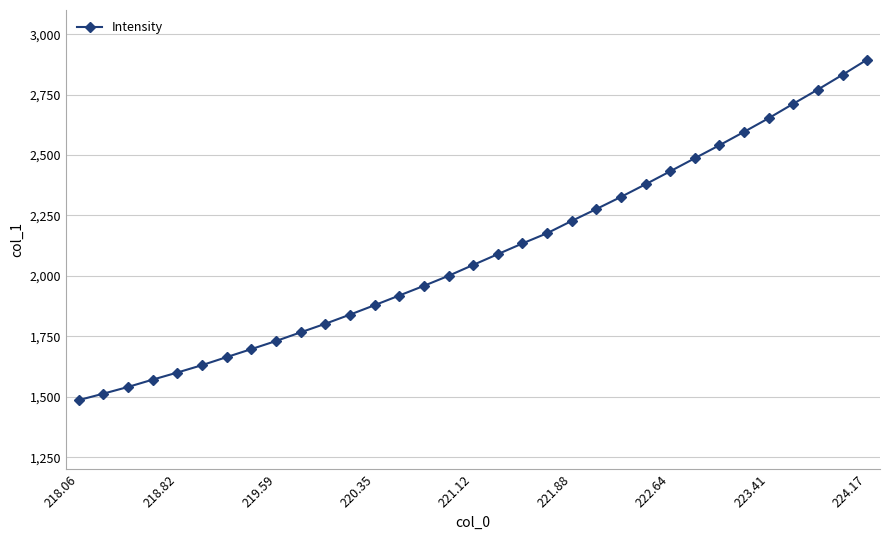

What is the maximum value shown in the chart?

2894.7